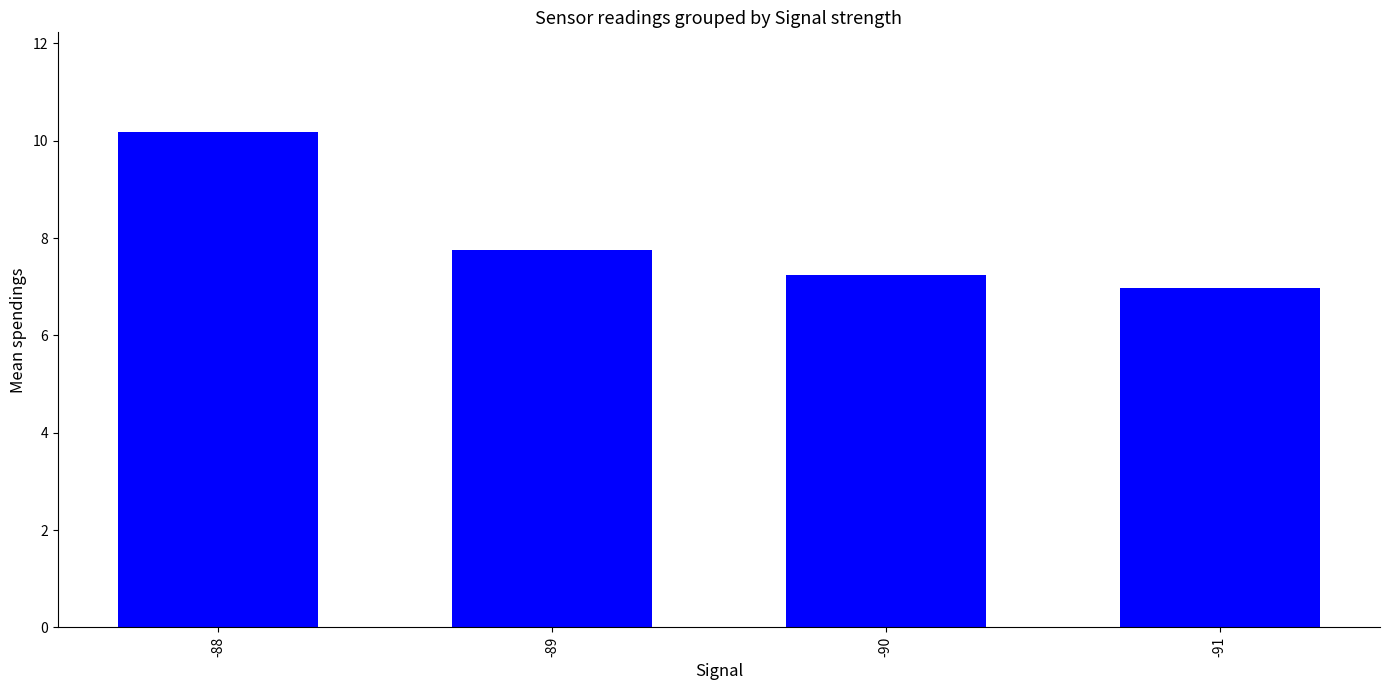

Reading left to right, list all the values displayed in this chart.

10.2	7.8	7.2	7.0